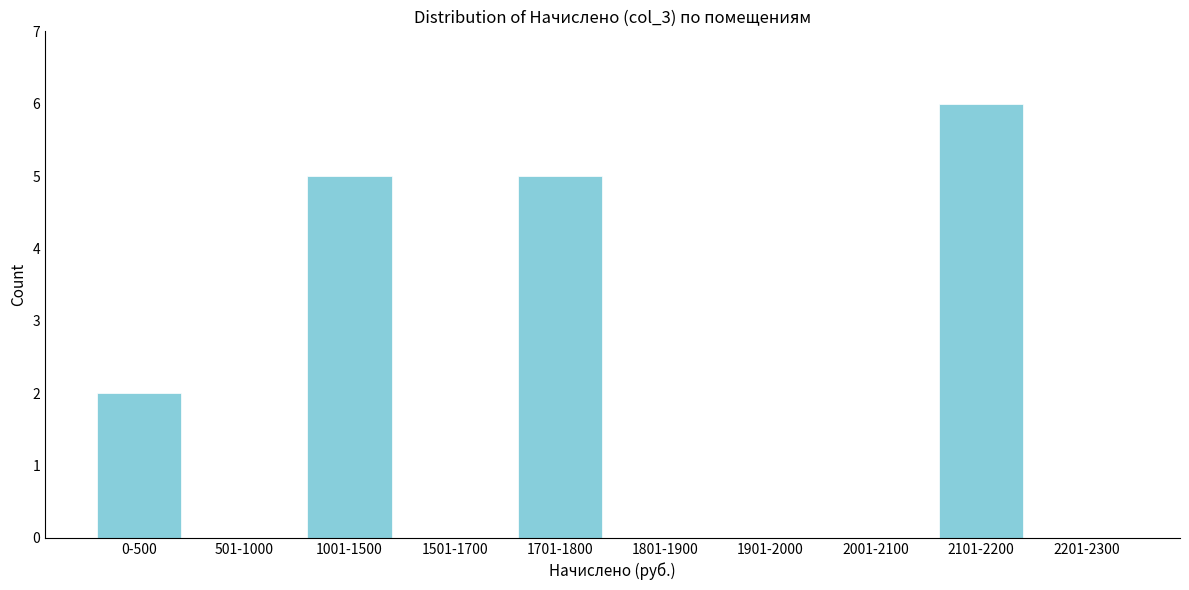

Reading left to right, what are all the values shown in this chart?

0-500=2	501-1000=0	1001-1500=5	1501-1700=0	1701-1800=5	1801-1900=0	1901-2000=0	2001-2100=0	2101-2200=6	2201-2300=0